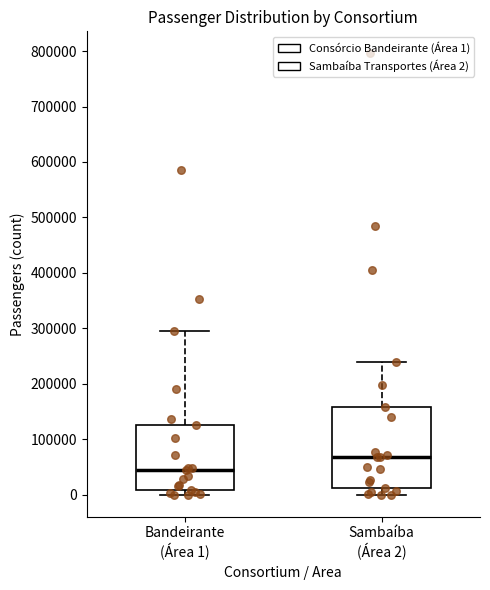

Reading left to right, transcribe this box plot: for each box, give where its median line is, the range the box spans, and where its two whiskers end, as read against the y-axis. The values are not printed on the chart, so give them approximately, as read against the axis.

Bandeirante (Área 1): median 40000, box 10000 to 130000, whiskers 0 to 300000
Sambaíba (Área 2): median 70000, box 10000 to 160000, whiskers 0 to 240000